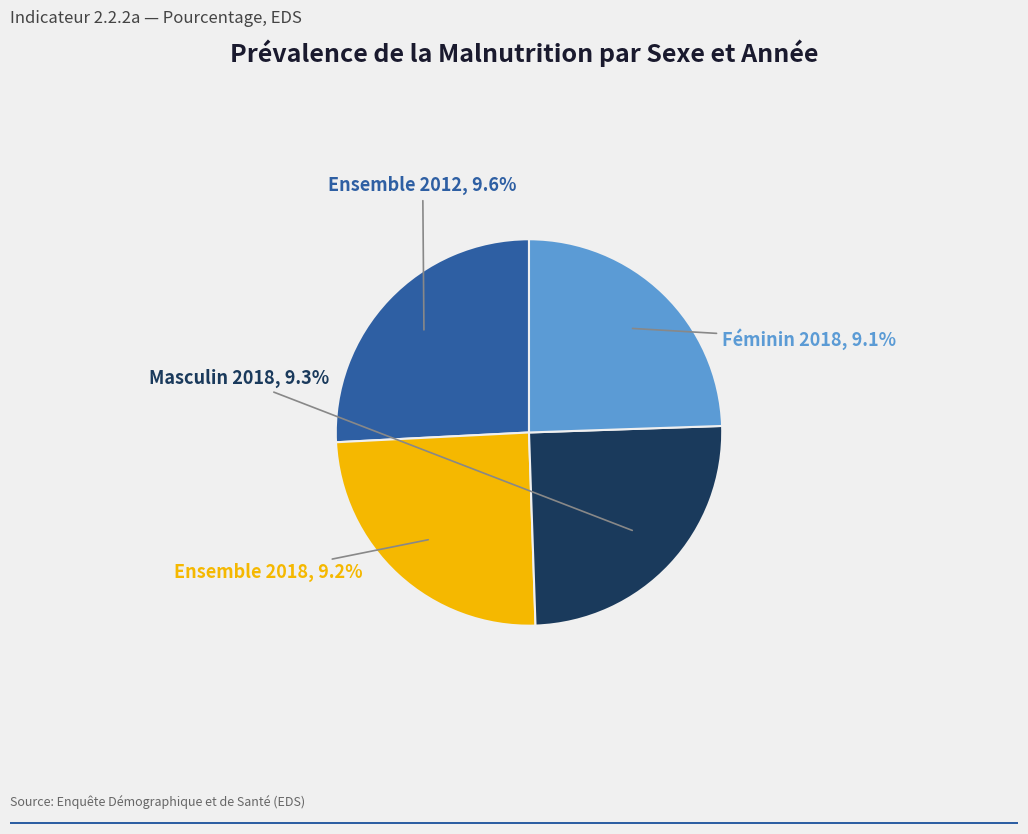

Is it true that Ensemble 2018 is 18% of the pie?

False